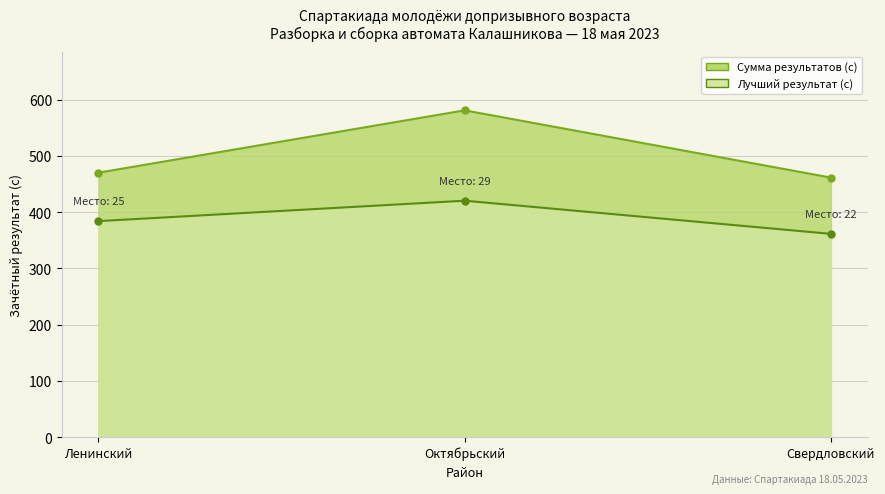

Reading right to left, transcribe all the data shown in this chart.

Сумма результатов (с): Свердловский=461.2	Октябрьский=580.8	Ленинский=469.9
Лучший результат (с): Свердловский=361.2	Октябрьский=420.1	Ленинский=383.8